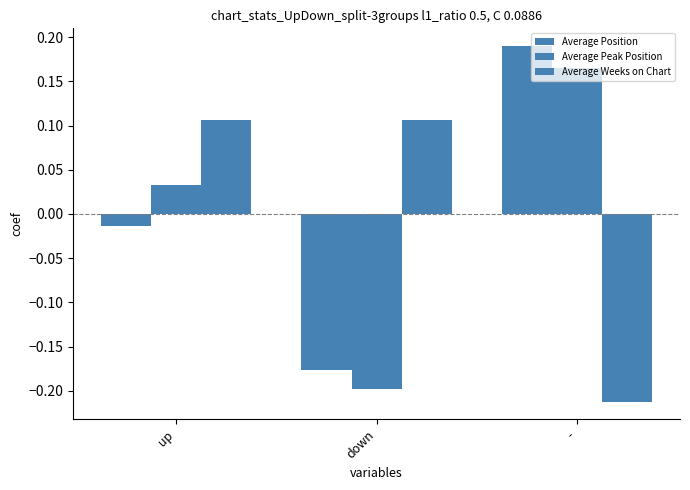

Does the chart contain stacked bars?

No